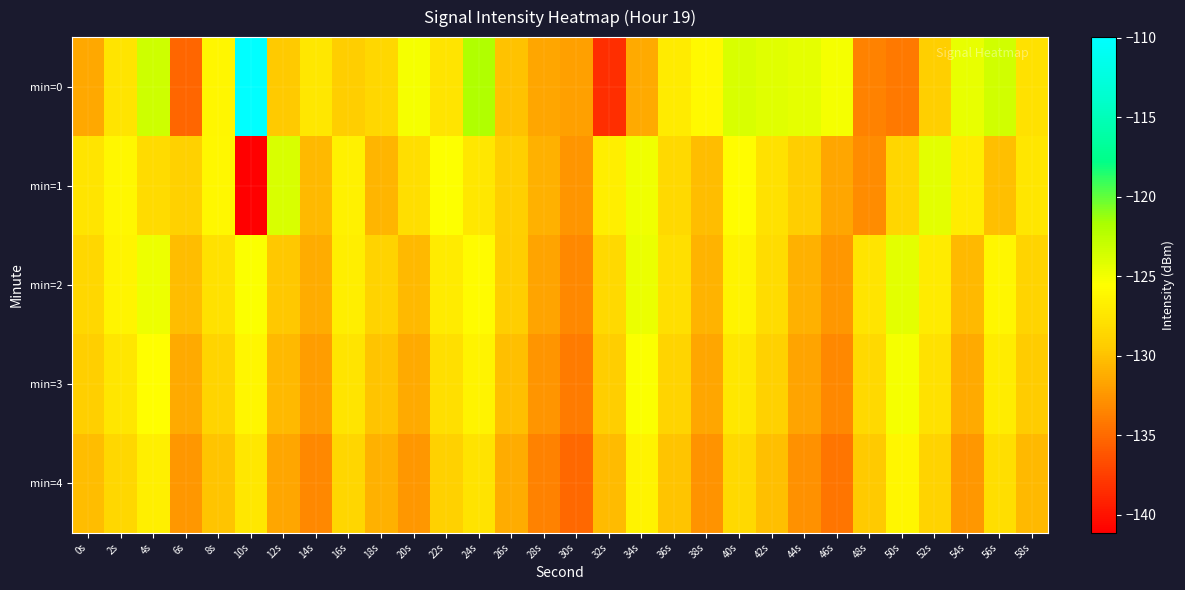

Reading left to right, transcribe all the data shown in this chart.

min=0: 0s=-131.4	2s=-127.5	4s=-123.3	6s=-135.1	8s=-126.2	10s=-110.0	12s=-129.5	14s=-127.3	16s=-129.3	18s=-128.5	20s=-125.1	22s=-127.5	24s=-121.9	26s=-130.0	28s=-131.6	30s=-131.9	32s=-138.4	34s=-131.3	36s=-127.0	38s=-126.0	40s=-123.7	42s=-124.1	44s=-124.4	46s=-125.1	48s=-133.7	50s=-134.1	52s=-129.1	54s=-124.5	56s=-123.4	58s=-127.8
min=1: 0s=-127.5	2s=-126.1	4s=-128.3	6s=-128.9	8s=-126.0	10s=-141.1	12s=-123.7	14s=-130.5	16s=-126.6	18s=-130.7	20s=-128.0	22s=-125.5	24s=-127.3	26s=-129.1	28s=-131.0	30s=-132.5	32s=-126.8	34s=-124.9	36s=-128.4	38s=-130.2	40s=-125.7	42s=-127.8	44s=-129.3	46s=-131.5	48s=-133.0	50s=-128.6	52s=-124.2	54s=-126.9	56s=-130.1	58s=-127.4
min=2: 0s=-128.5	2s=-126.3	4s=-124.7	6s=-130.2	8s=-127.8	10s=-125.4	12s=-129.6	14s=-131.2	16s=-126.8	18s=-128.9	20s=-130.5	22s=-127.1	24s=-125.8	26s=-129.3	28s=-131.7	30s=-133.2	32s=-128.4	34s=-124.6	36s=-127.9	38s=-130.8	40s=-126.5	42s=-128.2	44s=-130.9	46s=-132.4	48s=-127.6	50s=-124.3	52s=-127.0	54s=-130.5	56s=-126.2	58s=-128.7
min=3: 0s=-129.1	2s=-127.4	4s=-125.6	6s=-131.3	8s=-128.7	10s=-126.2	12s=-130.4	14s=-132.1	16s=-127.5	18s=-129.8	20s=-131.3	22s=-127.9	24s=-126.5	26s=-130.1	28s=-132.5	30s=-134.0	32s=-129.2	34s=-125.4	36s=-128.7	38s=-131.6	40s=-127.3	42s=-129.0	44s=-131.7	46s=-133.2	48s=-128.4	50s=-125.1	52s=-127.8	54s=-131.3	56s=-126.9	58s=-129.4
min=4: 0s=-130.2	2s=-128.5	4s=-126.7	6s=-132.4	8s=-129.8	10s=-127.3	12s=-131.5	14s=-133.2	16s=-128.6	18s=-130.9	20s=-132.4	22s=-129.0	24s=-127.7	26s=-131.2	28s=-133.6	30s=-135.1	32s=-130.3	34s=-126.5	36s=-129.8	38s=-132.7	40s=-128.4	42s=-130.1	44s=-132.8	46s=-134.3	48s=-129.5	50s=-126.2	52s=-128.9	54s=-132.4	56s=-128.0	58s=-130.5